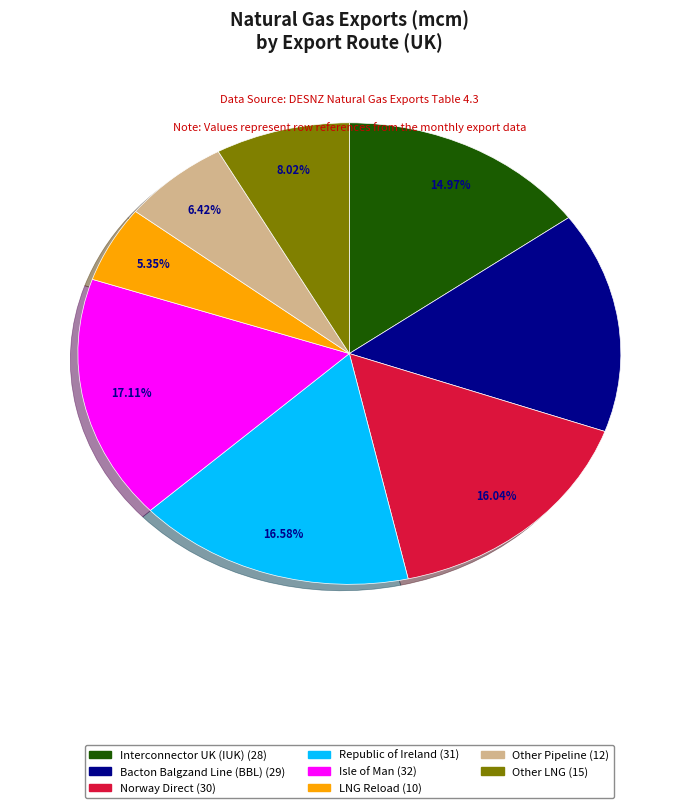

Does any single category account for the majority?

No